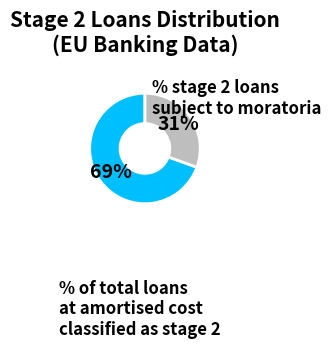

Is there any slice that represents more than half of the pie?

Yes